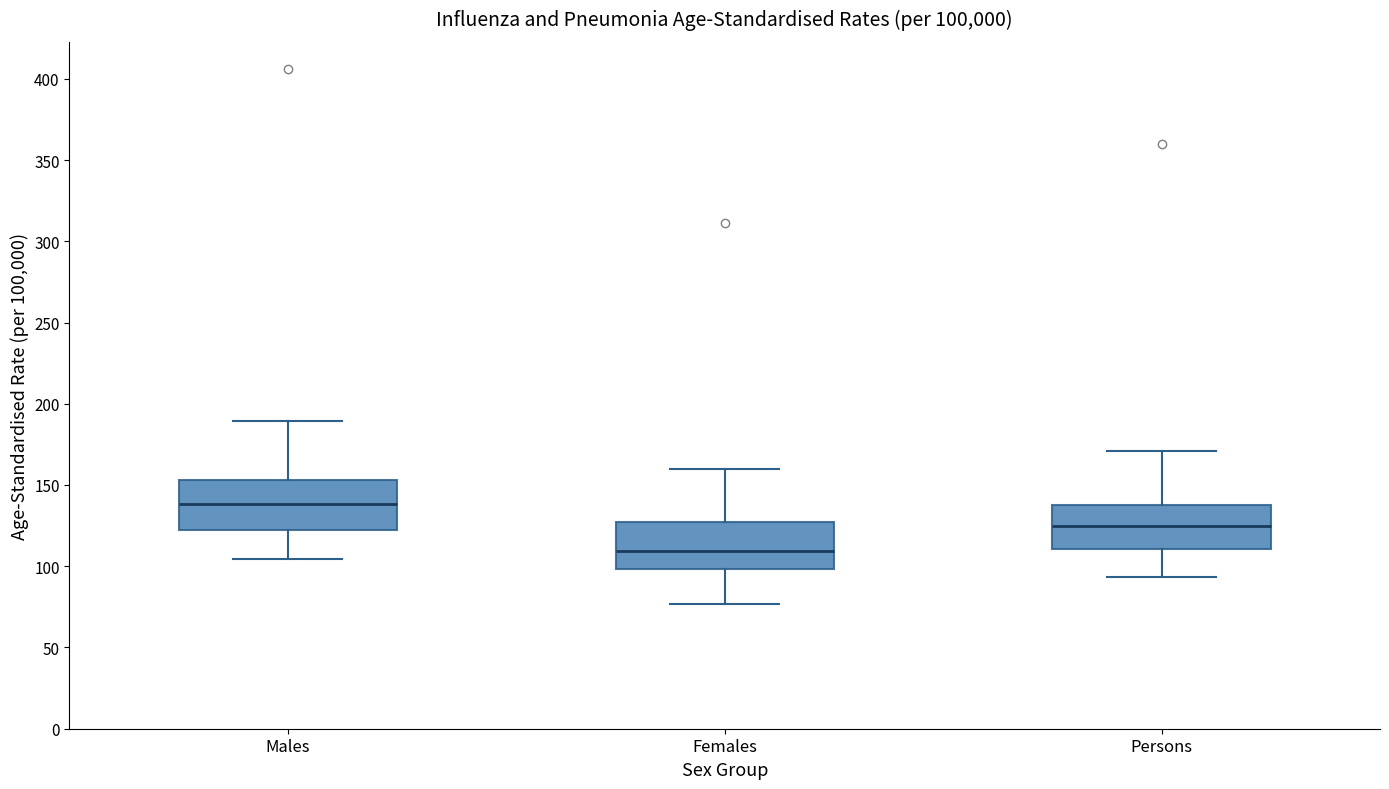

Where does the median line of the box for Persons sit on the y-axis? The values are not printed on the chart, so give them approximately, as read against the axis.

125